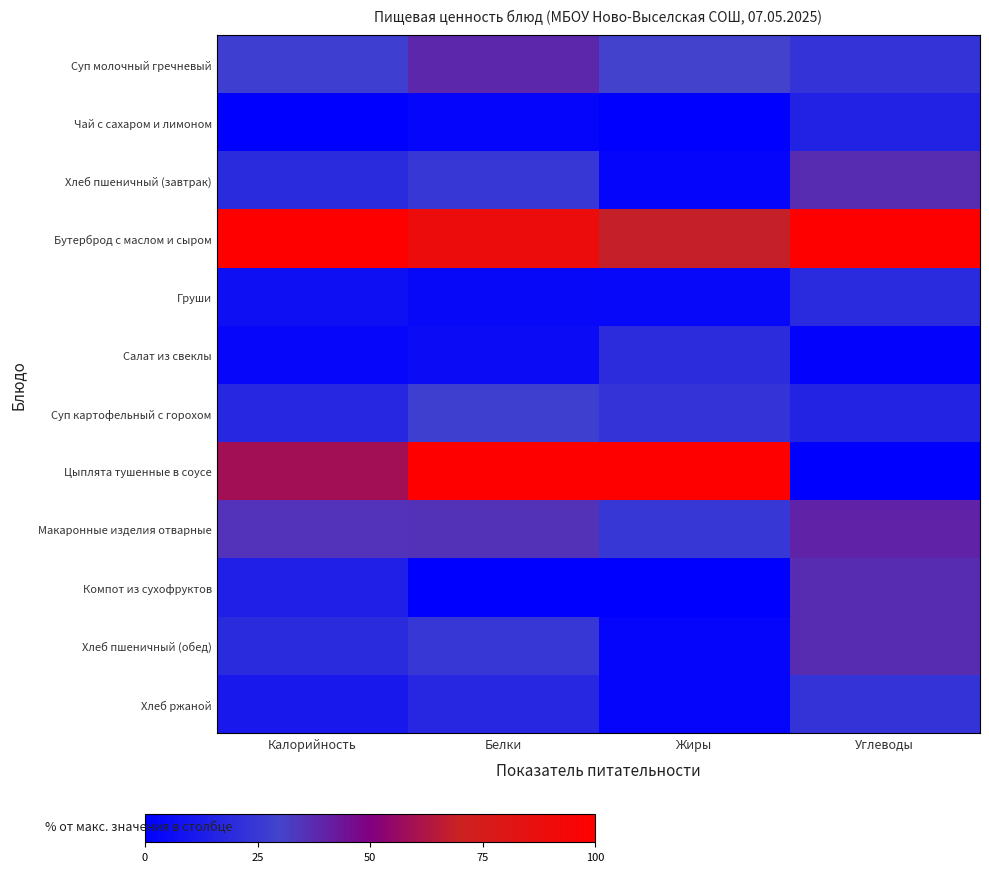

Rank the series by their maximum value, from highest to lowest.

Бутерброд с маслом и сыром, Цыплята тушенные в соусе, Макаронные изделия отварные, Суп молочный гречневый, Хлеб пшеничный (завтрак), Хлеб пшеничный (обед), Компот из сухофруктов, Суп картофельный с горохом, Хлеб ржаной, Салат из свеклы, Груши, Чай с сахаром и лимоном